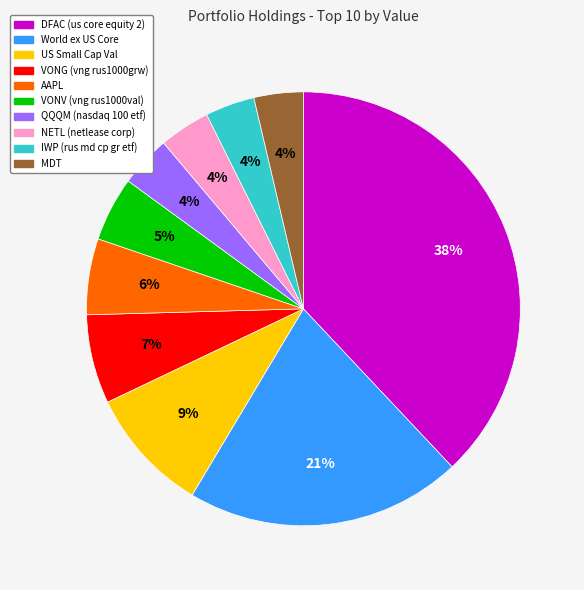

To the nearest percent, what is the average slice percentage?

10%